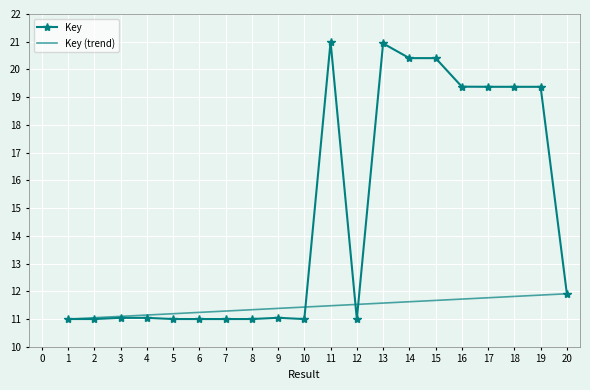

What value does the Key series have at 14?

20.4